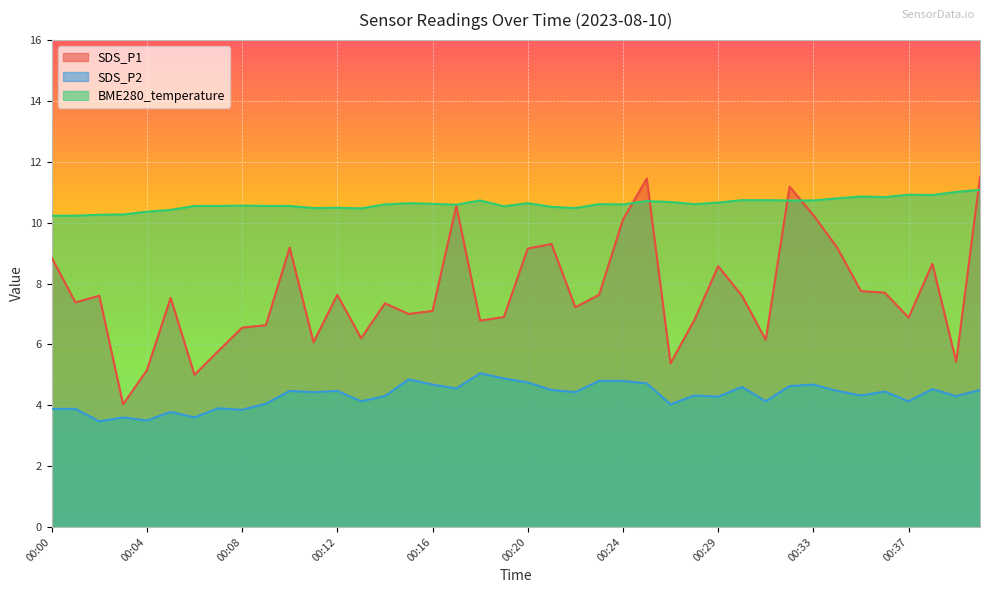

How many values in the SDS_P2 series exceed 4?

31